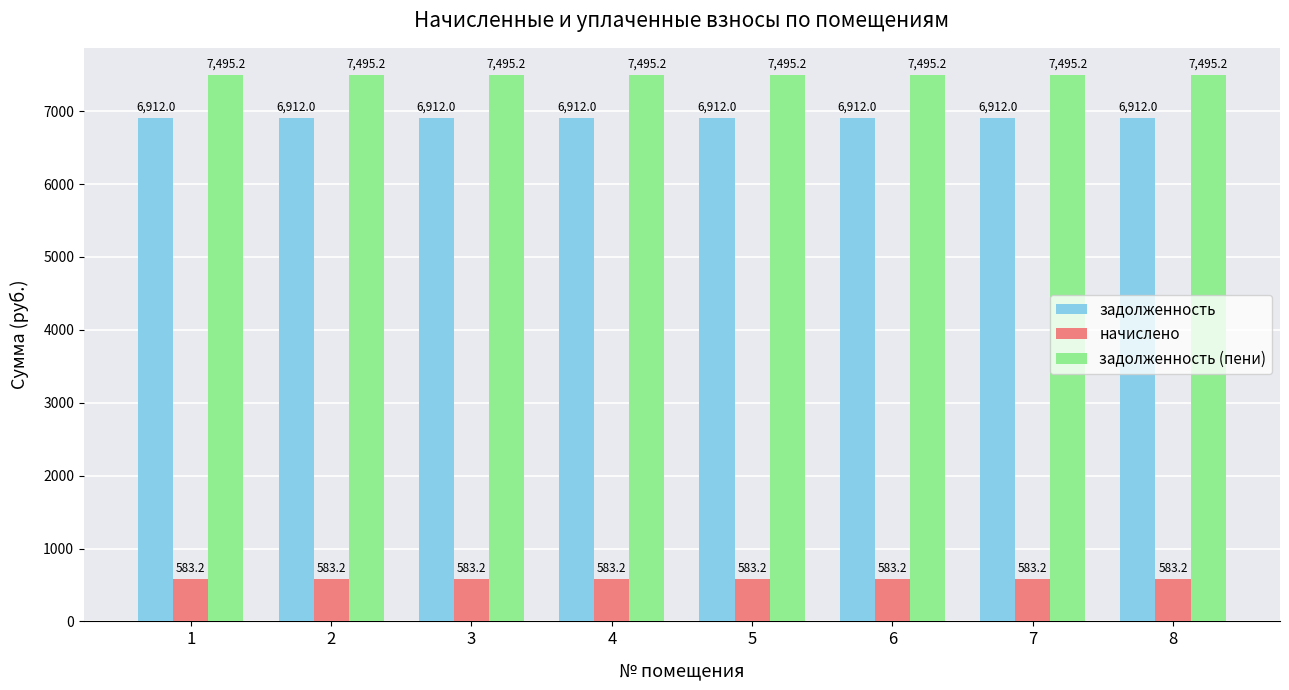

At 8, list the series in order from smallest to largest.

начислено, задолженность, задолженность (пени)